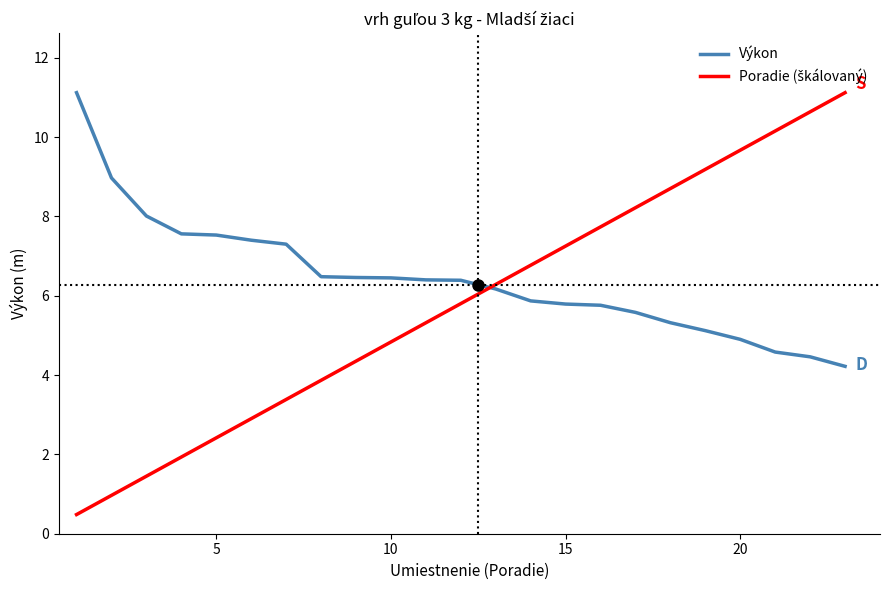

Which series has the largest total across all categories?

Výkon